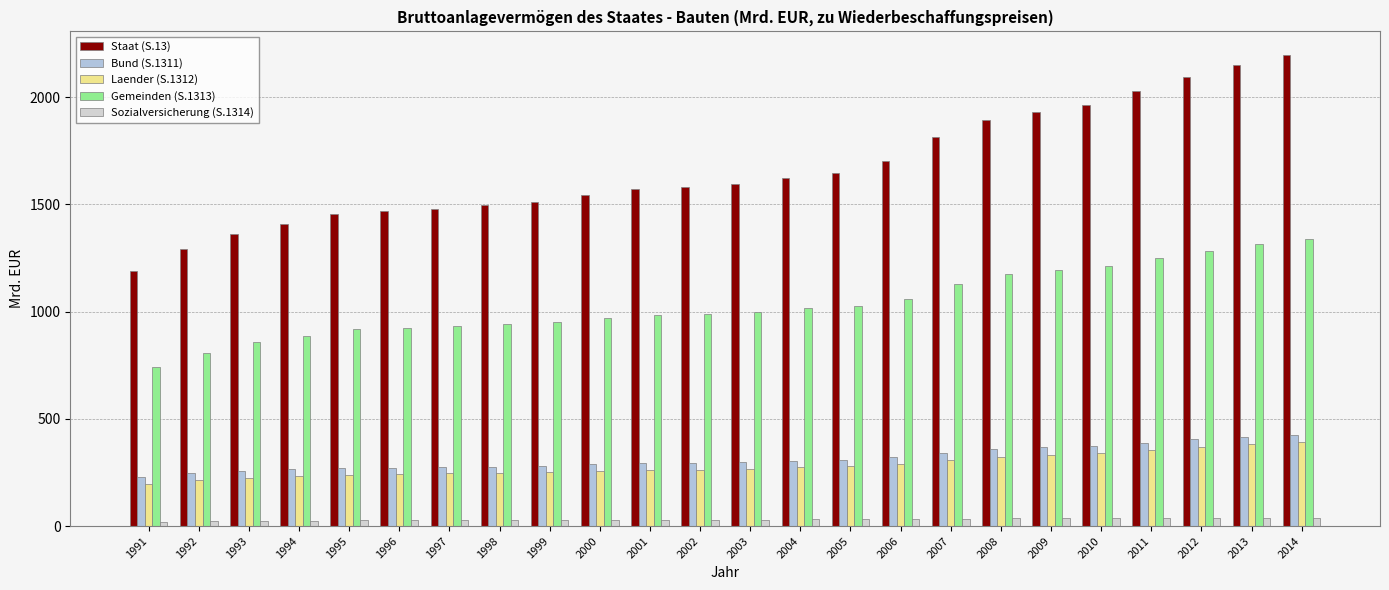

Does the chart contain stacked bars?

No